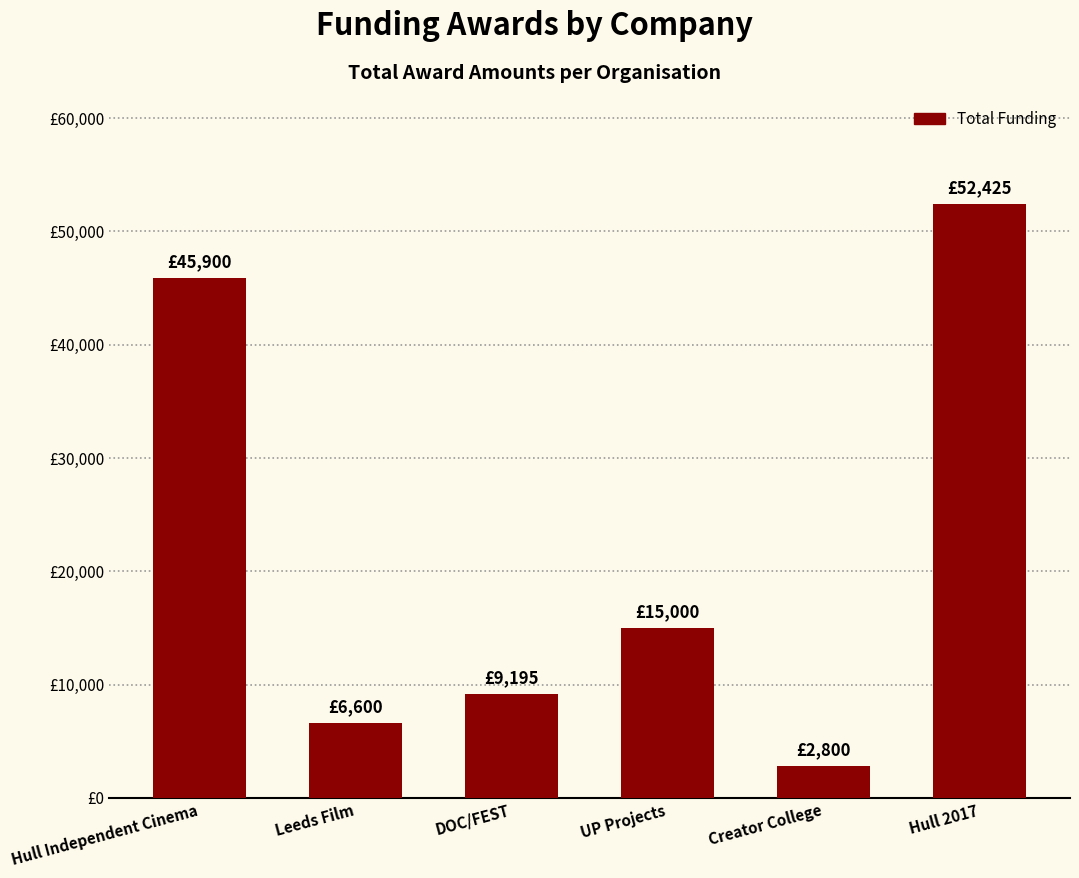

The chart shows a value of 52425 at Hull 2017. True or false?

True